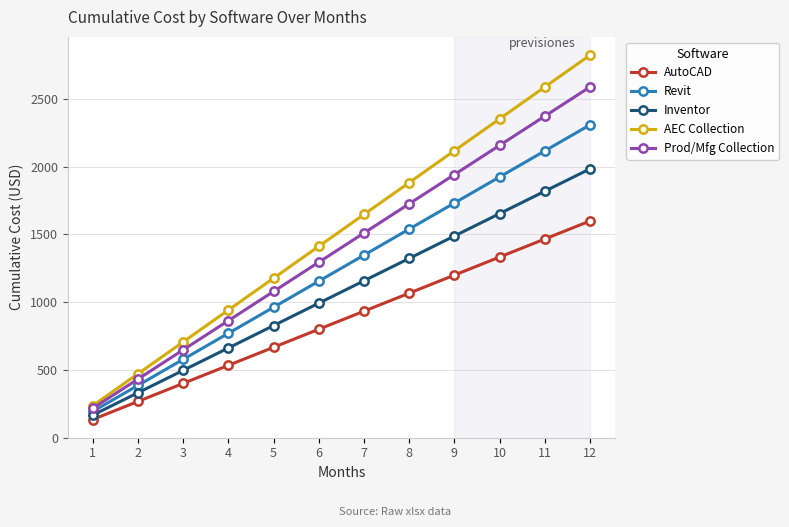

True or false: Prod/Mfg Collection has more than 2 interior local peaks.

False